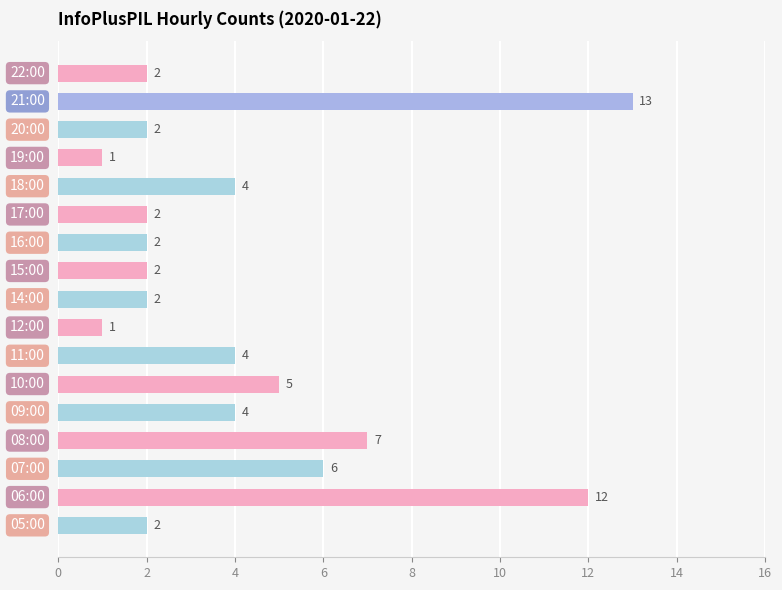

What is the sum of all values?

71